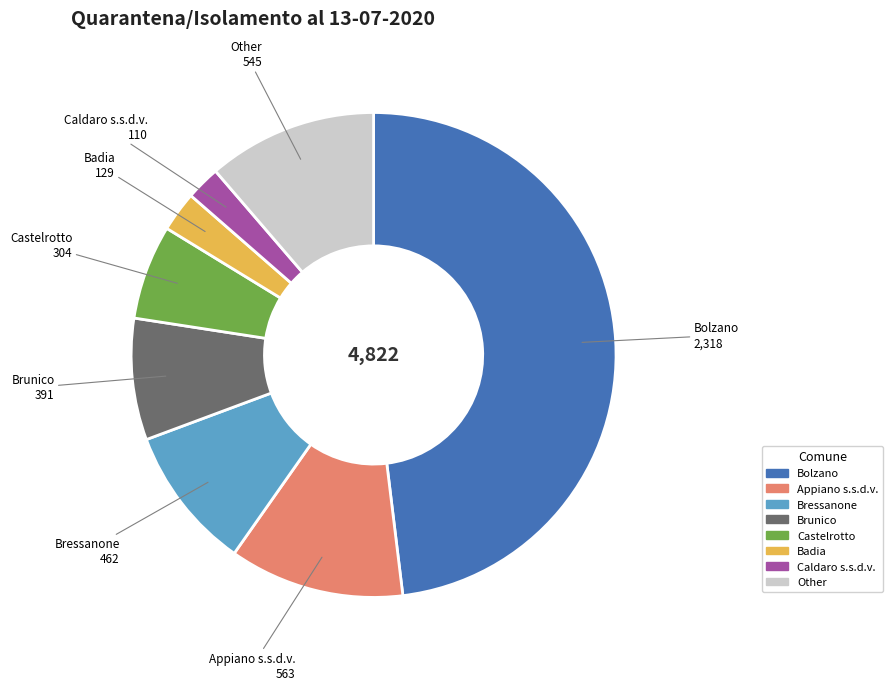

Is there a majority slice in this chart?

No